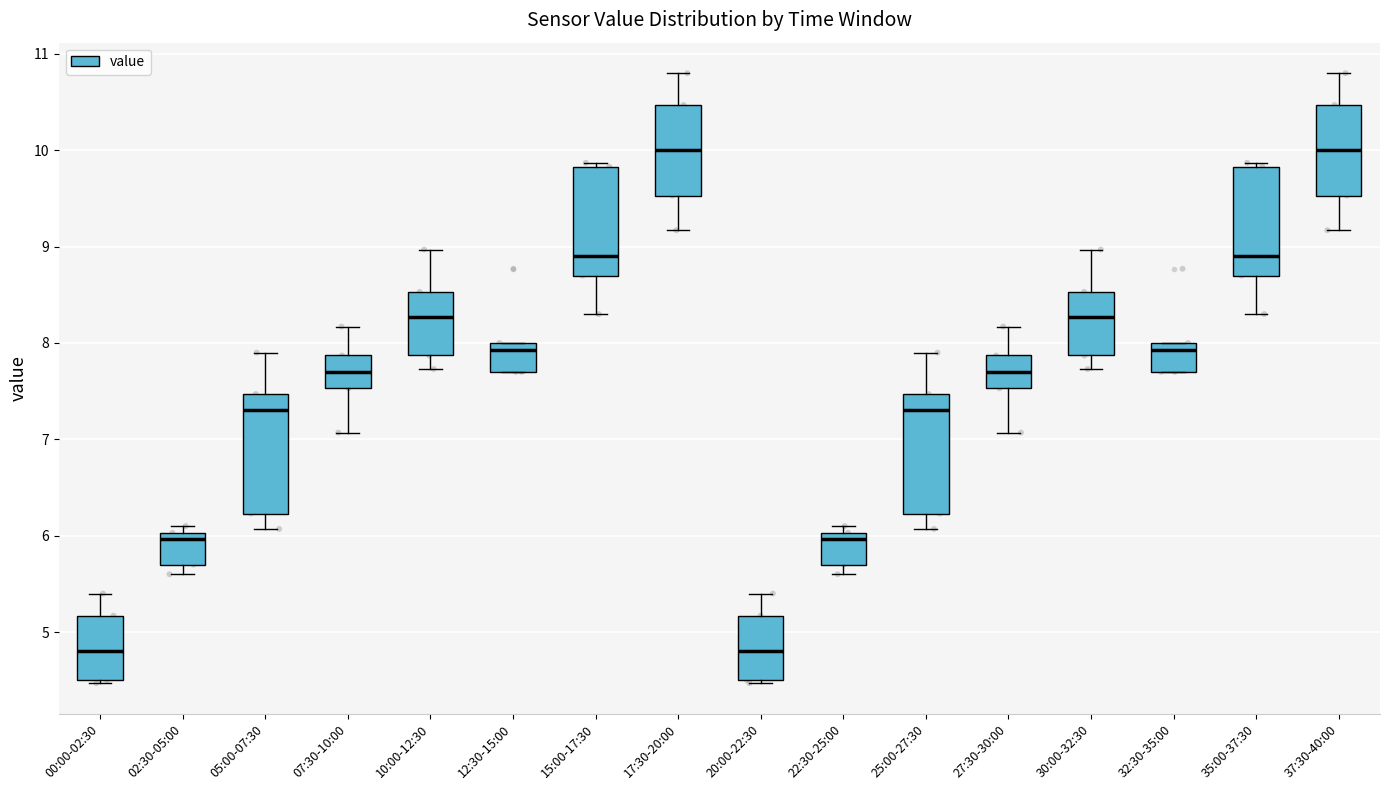

Reading left to right, transcribe this box plot: for each box, give where its median line is, the range the box spans, and where its two whiskers end, as read against the y-axis. The values are not printed on the chart, so give them approximately, as read against the axis.

00:00-02:30: median 4.8, box 4.5 to 5.2, whiskers 4.5 (just below the box's lower edge) to 5.4
02:30-05:00: median 6.0 (just below the box's upper edge), box 5.7 to 6.0, whiskers 5.6 to 6.1
05:00-07:30: median 7.3, box 6.2 to 7.5, whiskers 6.1 to 7.9
07:30-10:00: median 7.7, box 7.5 to 7.9, whiskers 7.1 to 8.2
10:00-12:30: median 8.3, box 7.9 to 8.5, whiskers 7.7 to 9.0
12:30-15:00: median 7.9, box 7.7 to 8.0, whiskers 7.7 to 8.0
15:00-17:30: median 8.9, box 8.7 to 9.8, whiskers 8.3 to 9.9
17:30-20:00: median 10.0, box 9.5 to 10.5, whiskers 9.2 to 10.8
20:00-22:30: median 4.8, box 4.5 to 5.2, whiskers 4.5 (just below the box's lower edge) to 5.4
22:30-25:00: median 6.0 (just below the box's upper edge), box 5.7 to 6.0, whiskers 5.6 to 6.1
25:00-27:30: median 7.3, box 6.2 to 7.5, whiskers 6.1 to 7.9
27:30-30:00: median 7.7, box 7.5 to 7.9, whiskers 7.1 to 8.2
30:00-32:30: median 8.3, box 7.9 to 8.5, whiskers 7.7 to 9.0
32:30-35:00: median 7.9, box 7.7 to 8.0, whiskers 7.7 to 8.0
35:00-37:30: median 8.9, box 8.7 to 9.8, whiskers 8.3 to 9.9
37:30-40:00: median 10.0, box 9.5 to 10.5, whiskers 9.2 to 10.8